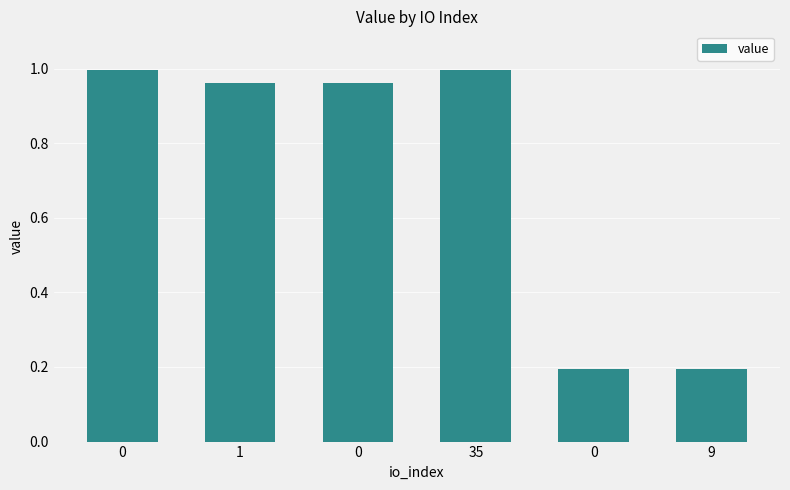

Are the bars horizontal?

No